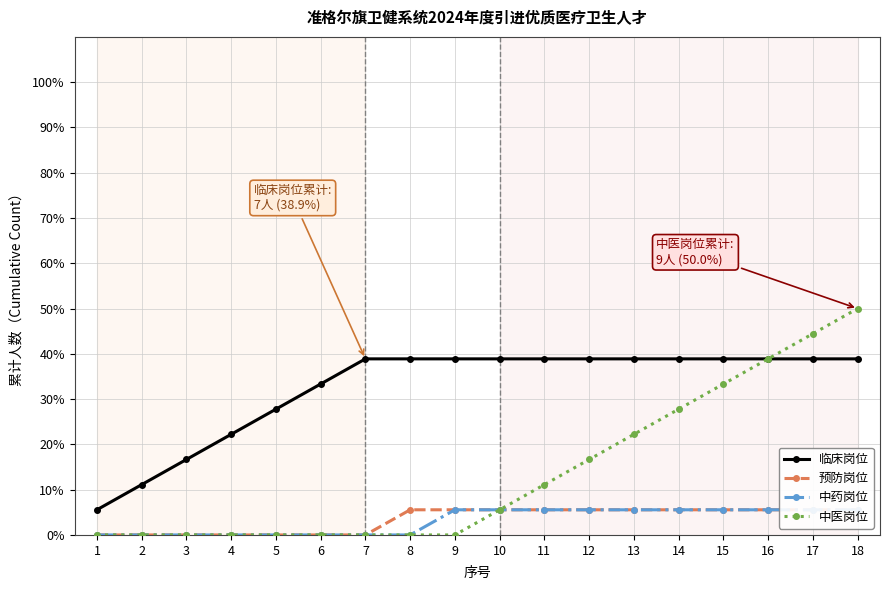

Rank the categories by 预防岗位 value from lowest to highest.

1, 2, 3, 4, 5, 6, 7, 8, 9, 10, 11, 12, 13, 14, 15, 16, 17, 18